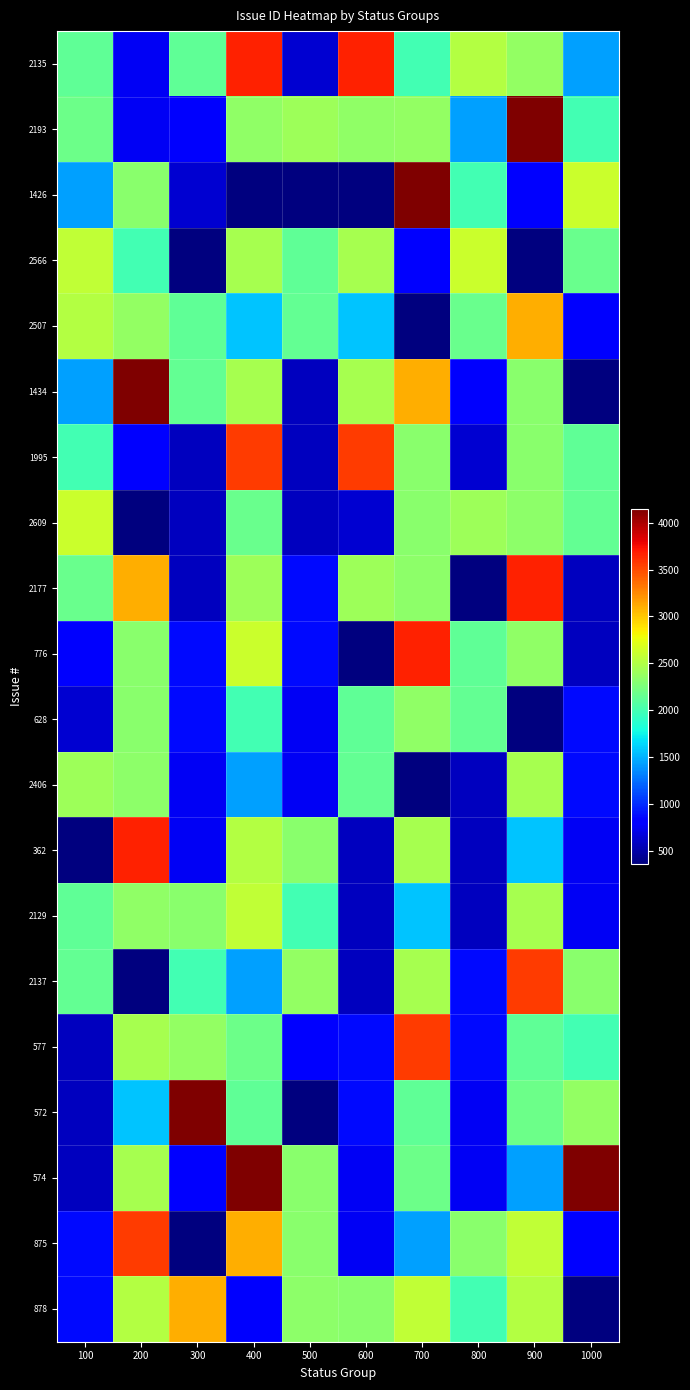

List the series in order of their peak value, highest first.

2193, 1426, 1434, 572, 574, 2135, 2177, 776, 362, 1995, 2137, 577, 875, 2507, 878, 2566, 2609, 2129, 2406, 628